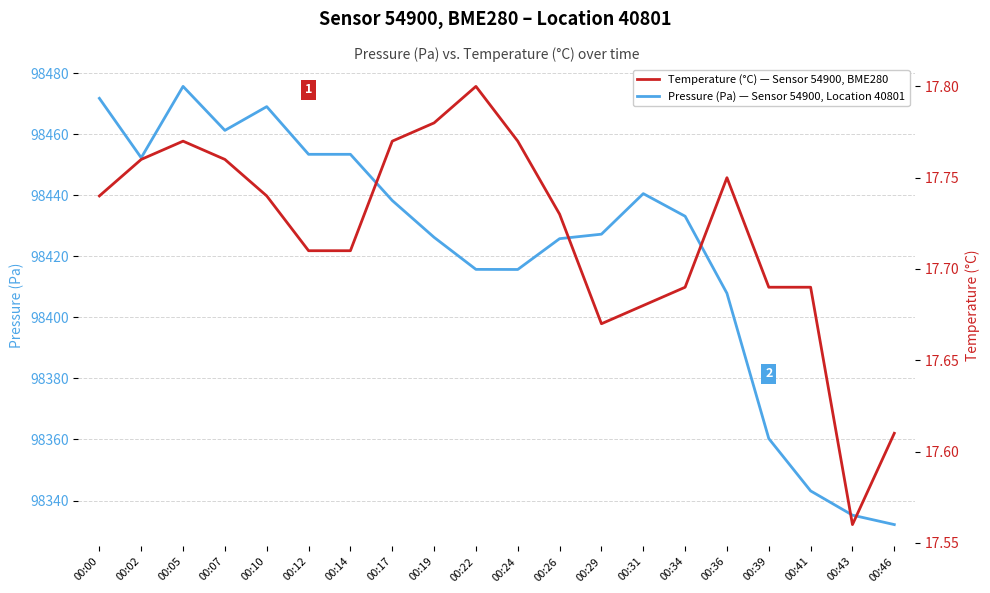

What is the average value of the Pressure (Pa) series?

98421.9